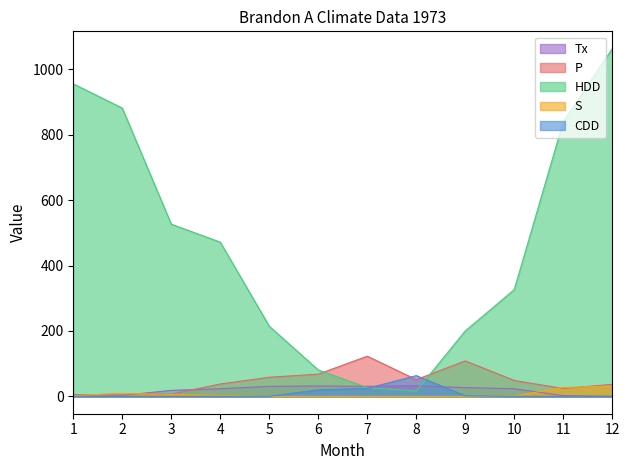

At 5, list the series in order from largest to smallest.

HDD, P, Tx, CDD, S